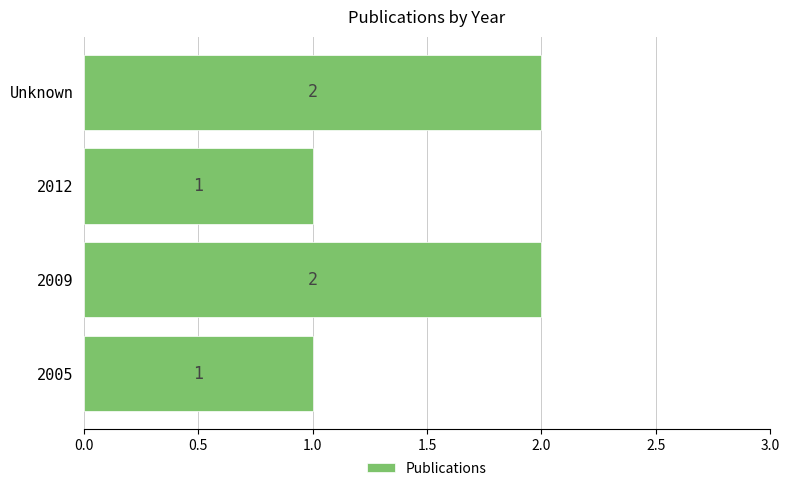

The value at 2012 is 1. True or false?

True